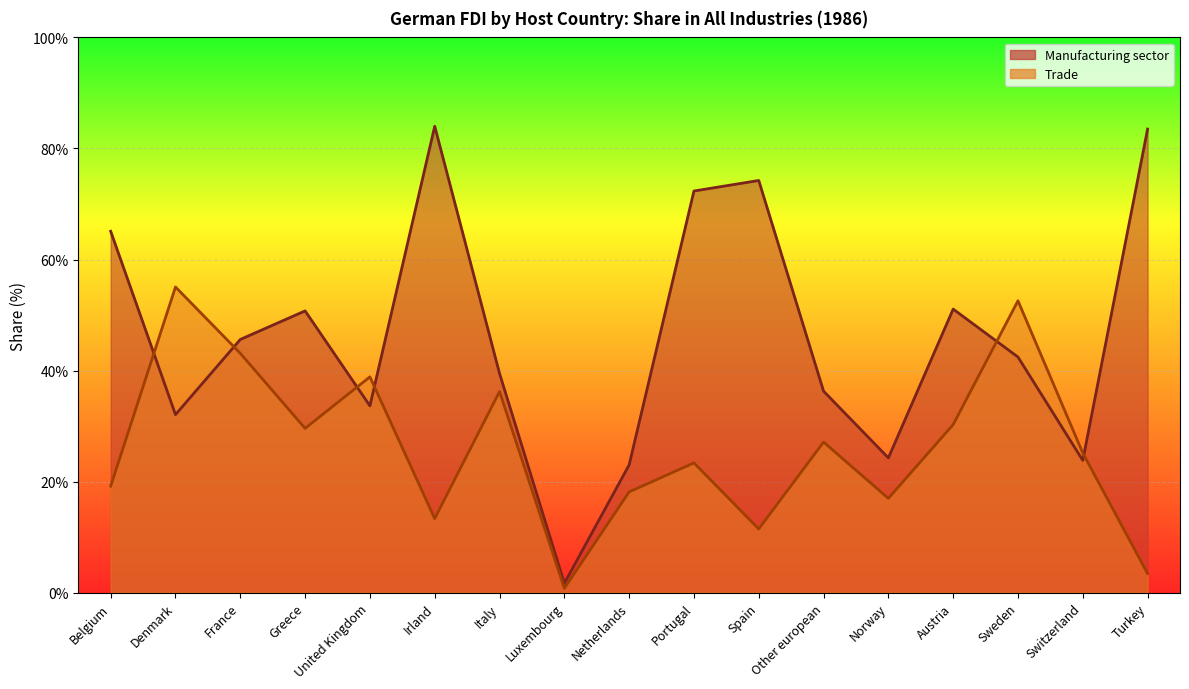

What is the sum of all Trade values?

444.6